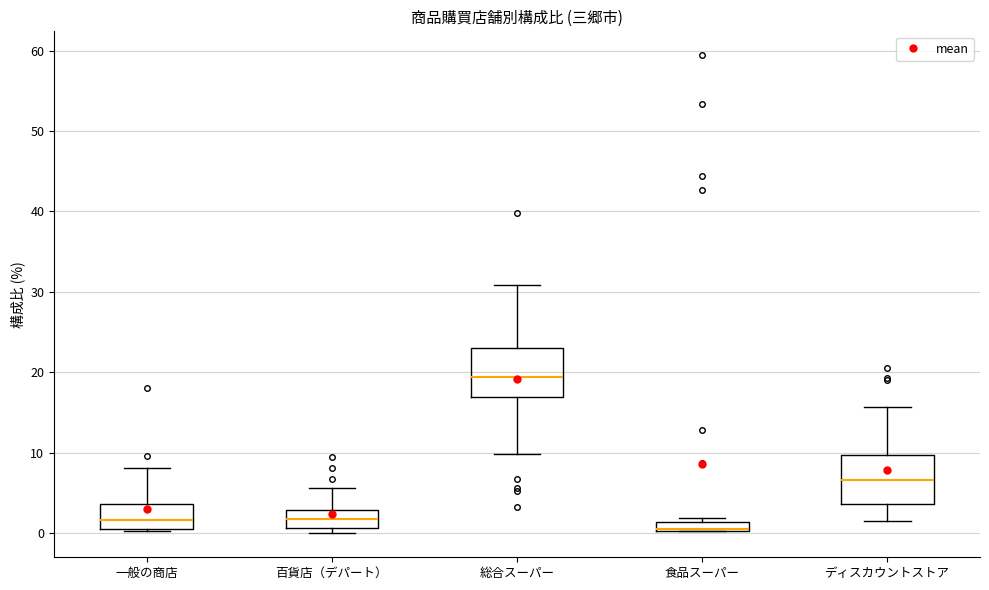

Where is the lower edge of the box for 食品スーパー on the y-axis? The values are not printed on the chart, so give them approximately, as read against the axis.

0